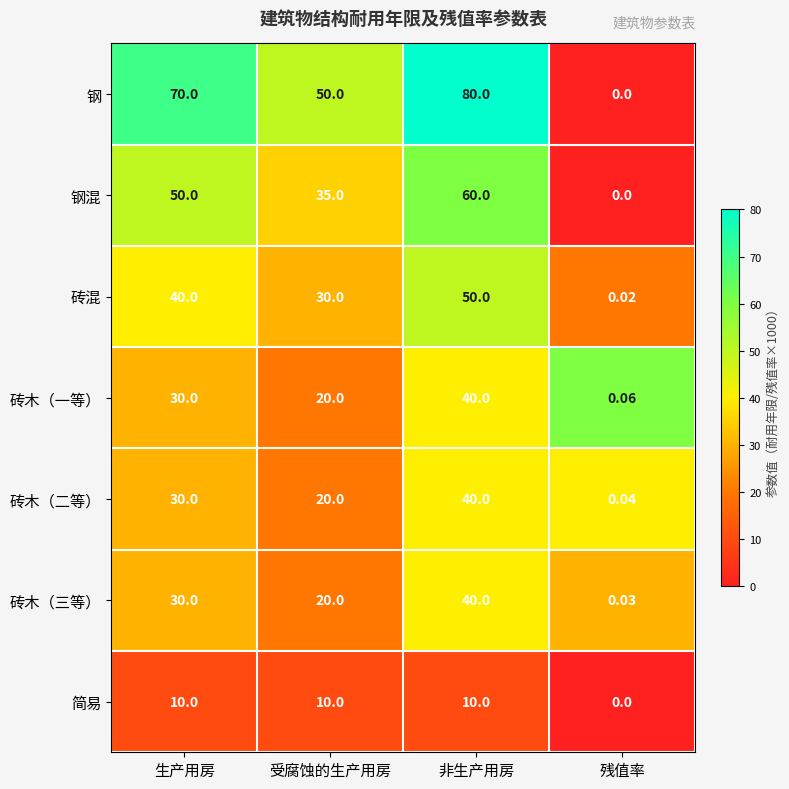

Is the value of 钢 at 非生产用房 greater than the value of 砖混 at 生产用房?

Yes